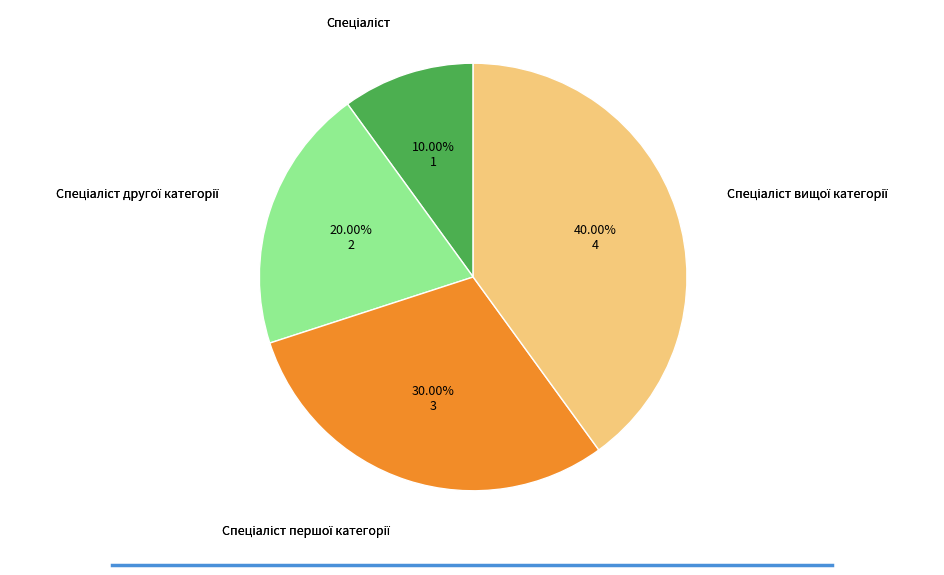

Does any single category account for the majority?

No